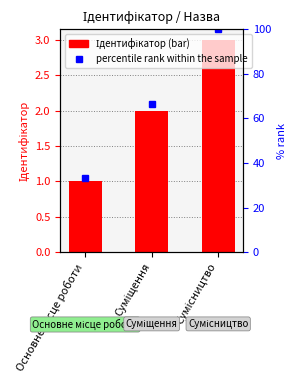

What is the label of the 3rd bar from the right?

Основне місце роботи